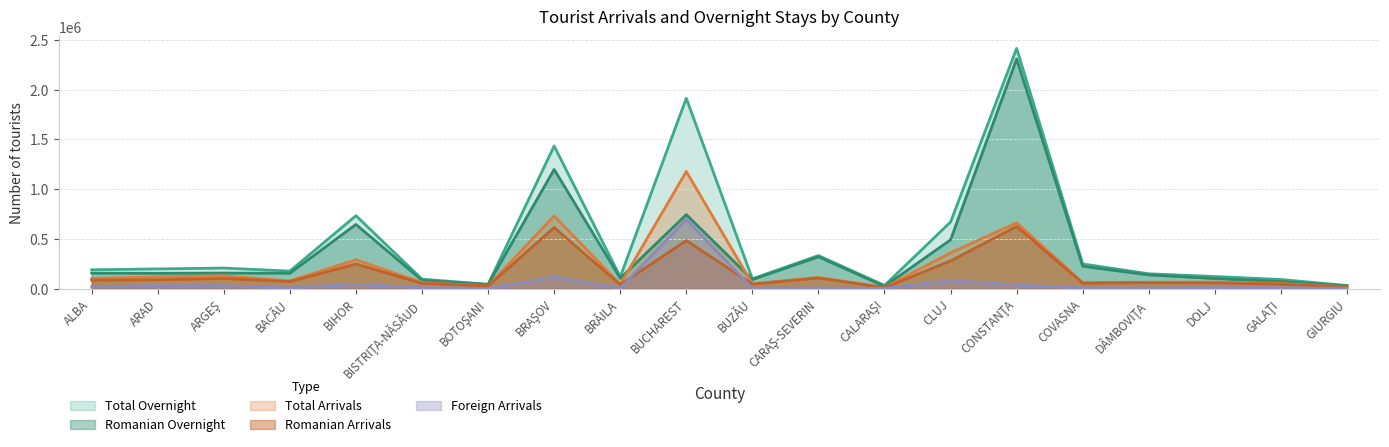

What is the value of the Total Overnight point at the 12th from the left?

331728